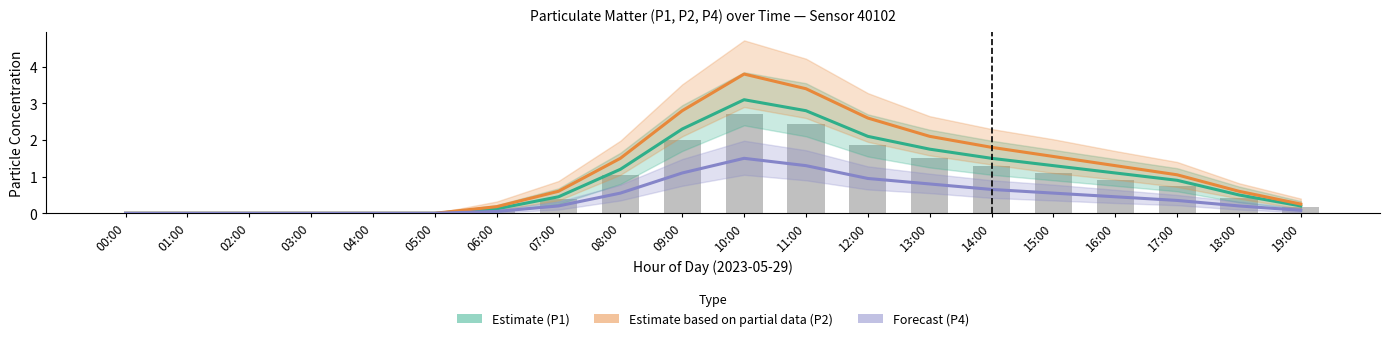

Reading left to right, what are all the values shown in this chart?

Estimate (P1): 0.0	0.0	0.0	0.0	0.0	0.0	0.1	0.5	1.2	2.3	3.1	2.8	2.1	1.8	1.5	1.3	1.1	0.9	0.5	0.2
Estimate based on partial data (P2): 0.0	0.0	0.0	0.0	0.0	0.0	0.2	0.6	1.5	2.8	3.8	3.4	2.6	2.1	1.8	1.6	1.3	1.1	0.6	0.2
Forecast (P4): 0.0	0.0	0.0	0.0	0.0	0.0	0.1	0.2	0.6	1.1	1.5	1.3	0.9	0.8	0.7	0.6	0.5	0.3	0.2	0.1